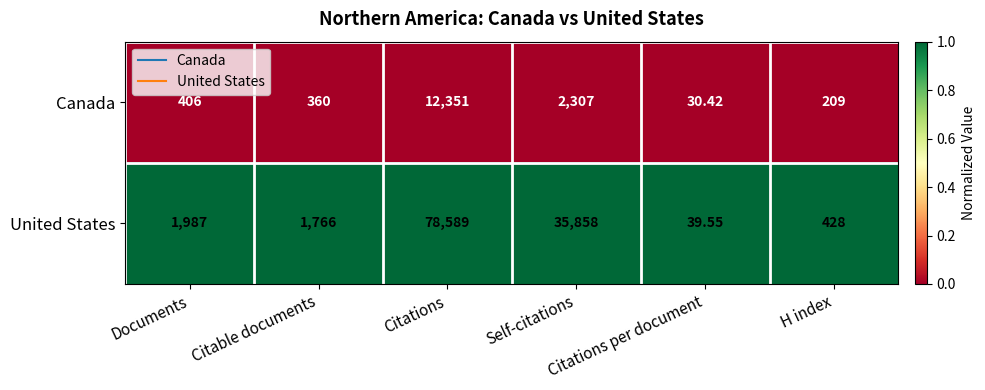

What is the total value across all series at Self-citations?

38165.0